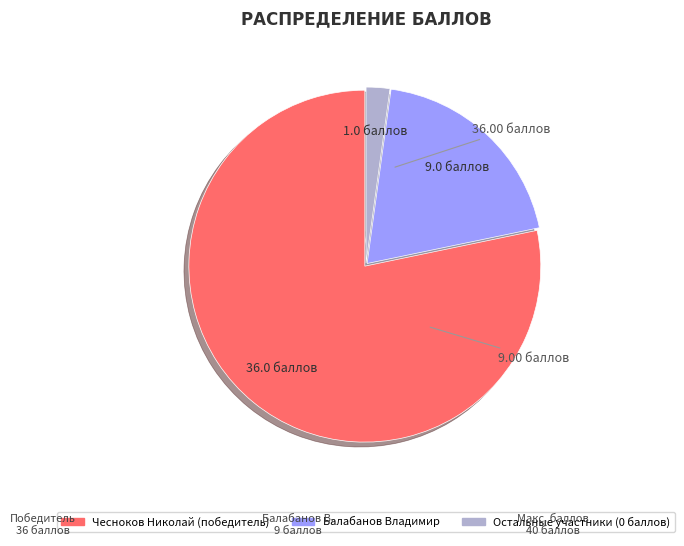

Is there a majority slice in this chart?

Yes